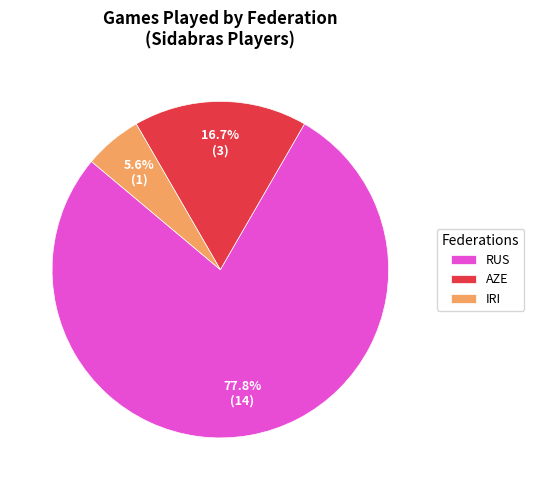

Rank the categories by value from highest to lowest.

RUS, AZE, IRI